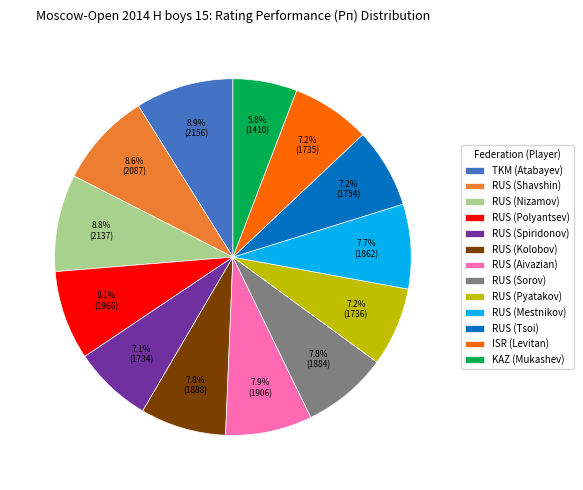

Which has a higher value, RUS (Pyatakov) or RUS (Shavshin)?

RUS (Shavshin)